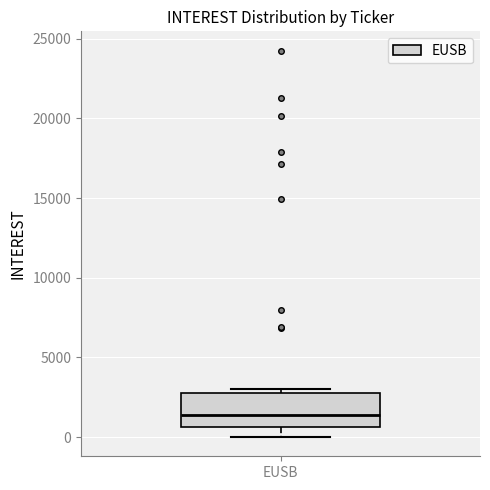

Transcribe this box plot: give where the median line is, the range the box spans, and where the two whiskers end, as read against the y-axis. The values are not printed on the chart, so give them approximately, as read against the axis.

median 1500, box 500 to 3000, whiskers 0 to 3000 (just above the box's upper edge)